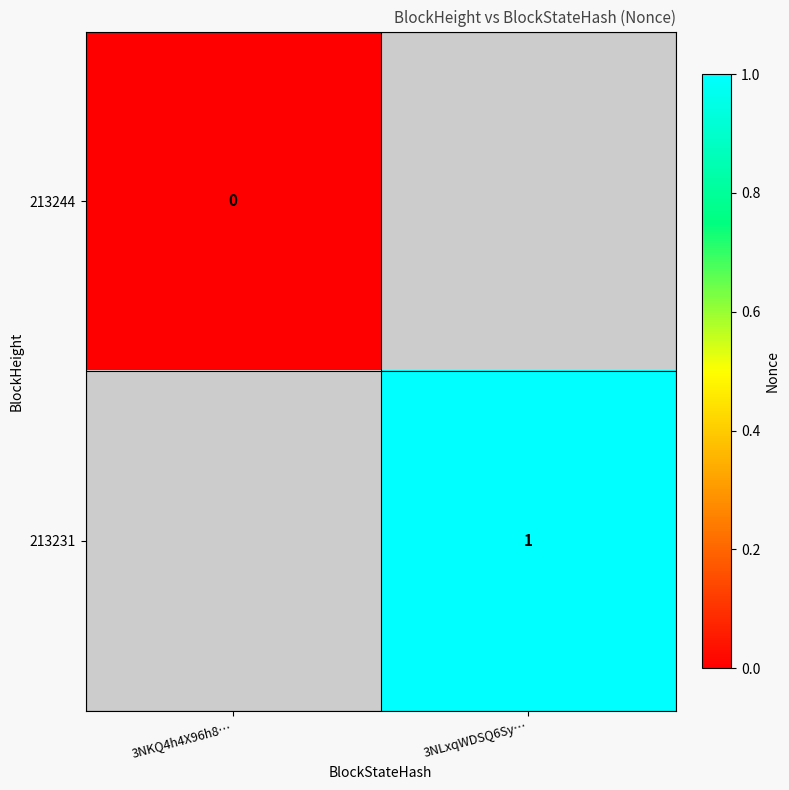

Is it true that 213231 equals 0.5 at 3NLxqWDSQ6Sy…?

False